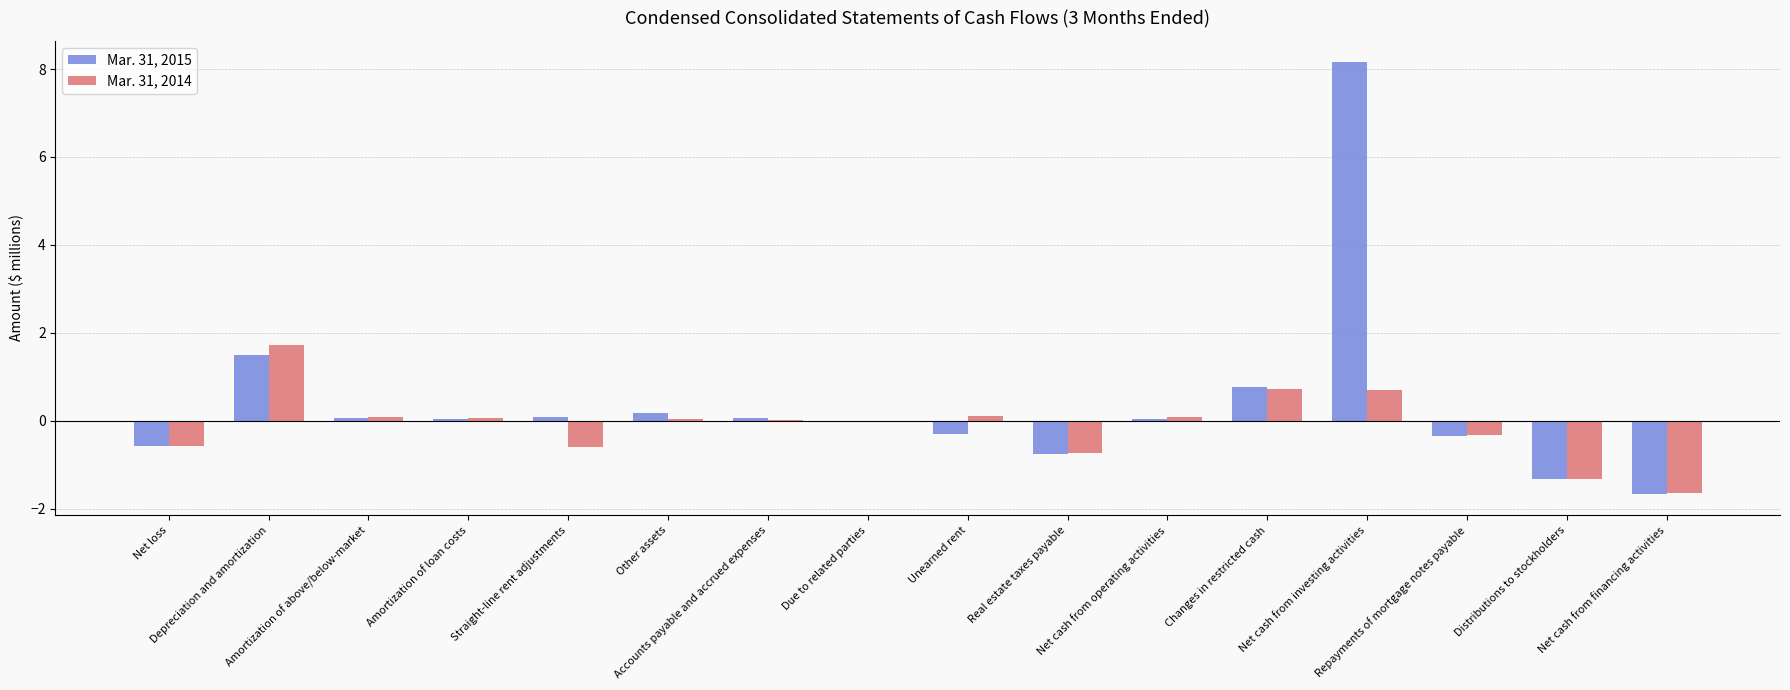

What is the average value of the Mar. 31, 2015 series?

0.4